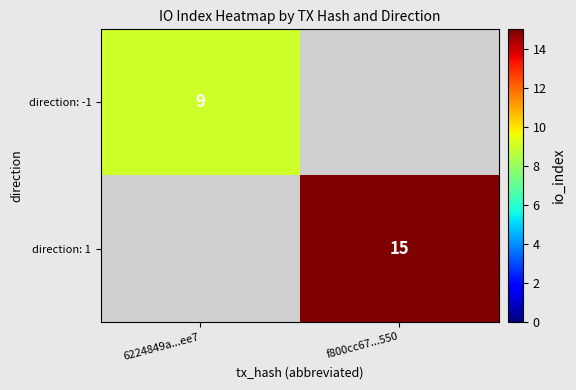

How many distinct data groups are displayed?

2